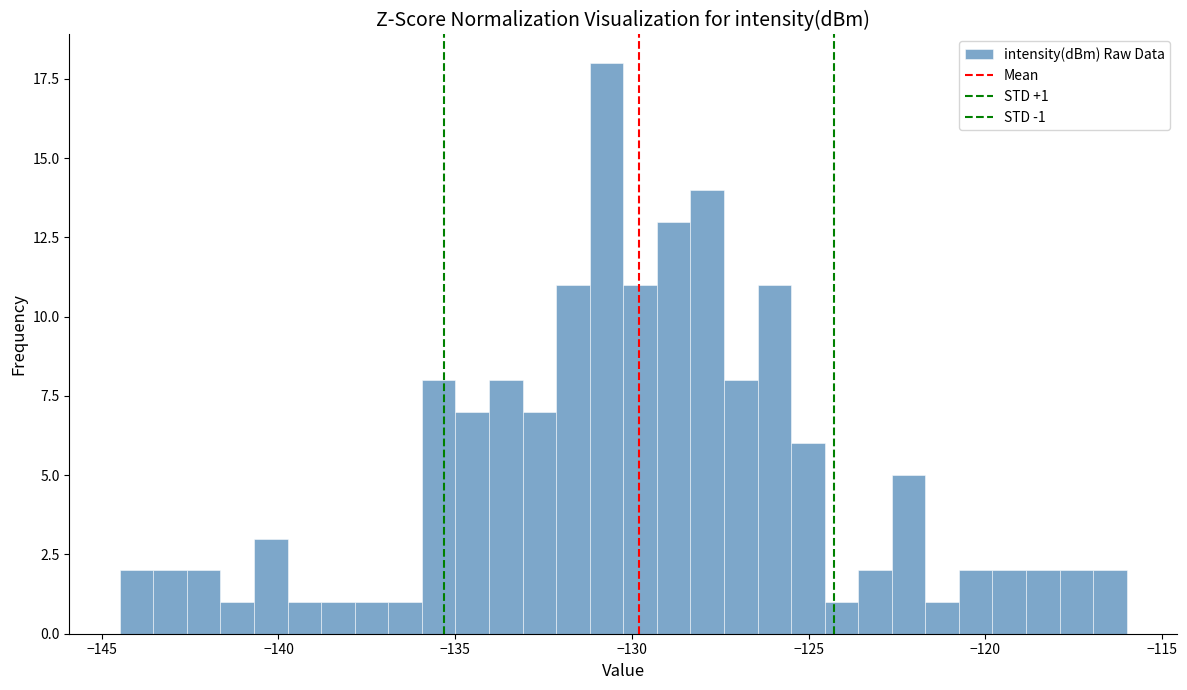

Around what value on the x-axis is the tallest bar? Give the approximate position of its centre, as read against the axis.

-130.5